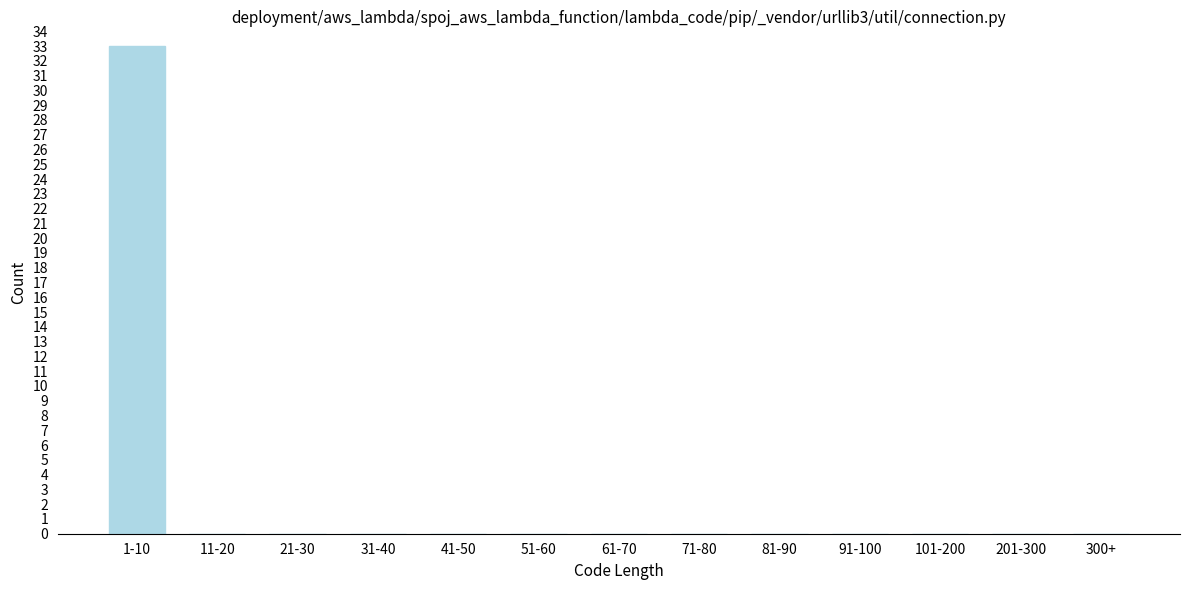

Reading right to left, extract all data points from this chart.

300+=0	201-300=0	101-200=0	91-100=0	81-90=0	71-80=0	61-70=0	51-60=0	41-50=0	31-40=0	21-30=0	11-20=0	1-10=33